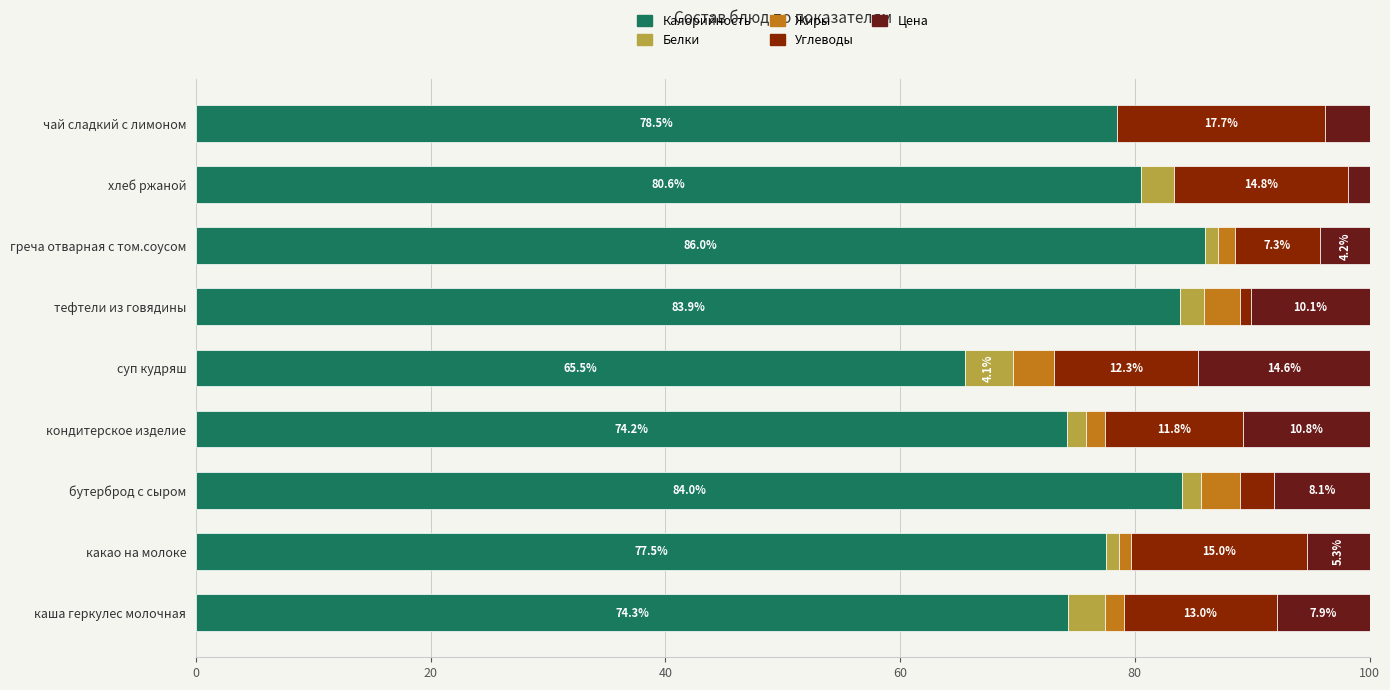

Where is Калорийность nearest to the value 75?

каша геркулес молочная